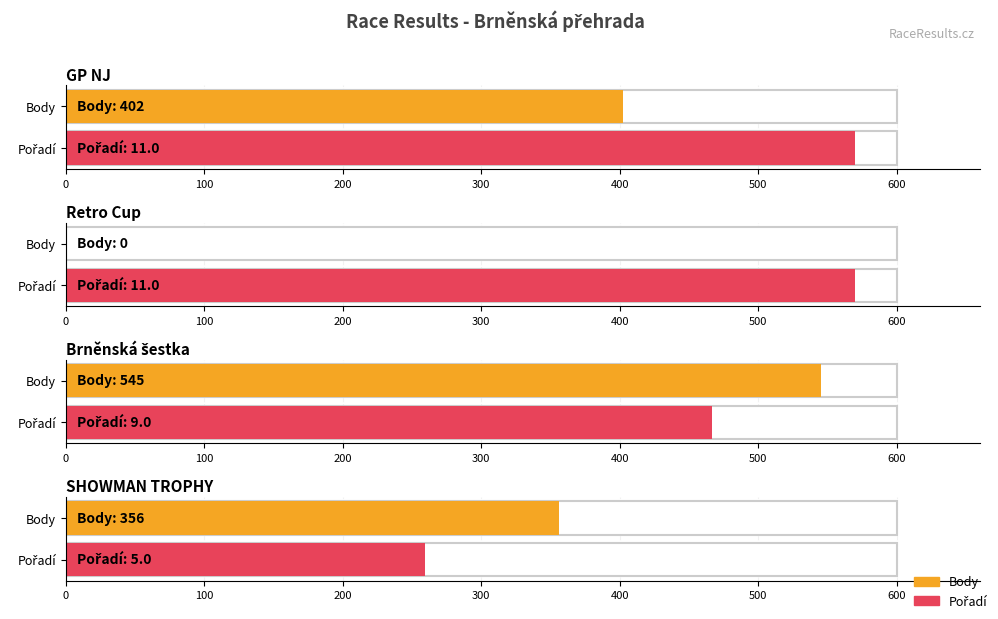

Which has a higher value, Retro Cup or GP NJ?

GP NJ